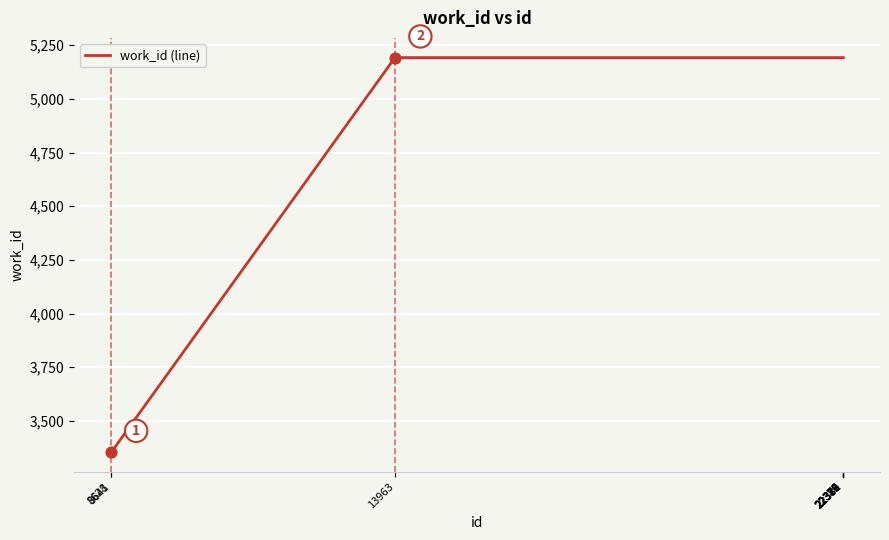

What is the smallest value displayed?

3355